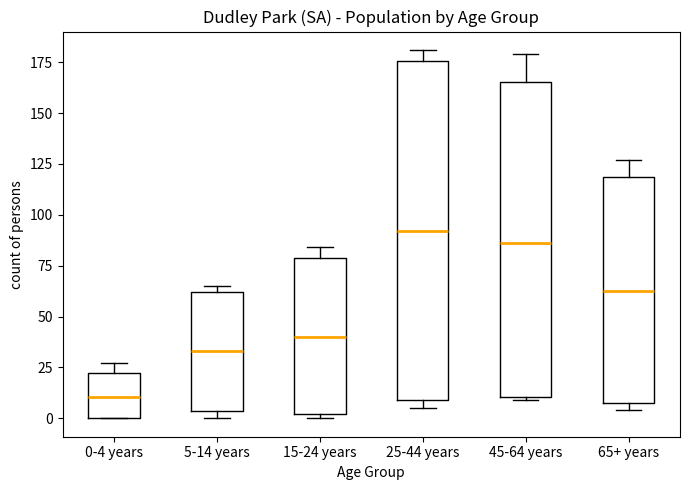

Reading left to right, transcribe this box plot: for each box, give where its median line is, the range the box spans, and where its two whiskers end, as read against the y-axis. The values are not printed on the chart, so give them approximately, as read against the axis.

0-4 years: median 10, box 0 to 25, whiskers 0 to 25 (just above the box's upper edge)
5-14 years: median 35, box 5 to 60, whiskers 0 to 65
15-24 years: median 40, box 0 to 80, whiskers 0 (just below the box's lower edge) to 85
25-44 years: median 90, box 10 to 175, whiskers 5 to 180
45-64 years: median 85, box 10 to 165, whiskers 10 to 180
65+ years: median 65, box 10 to 120, whiskers 5 to 125